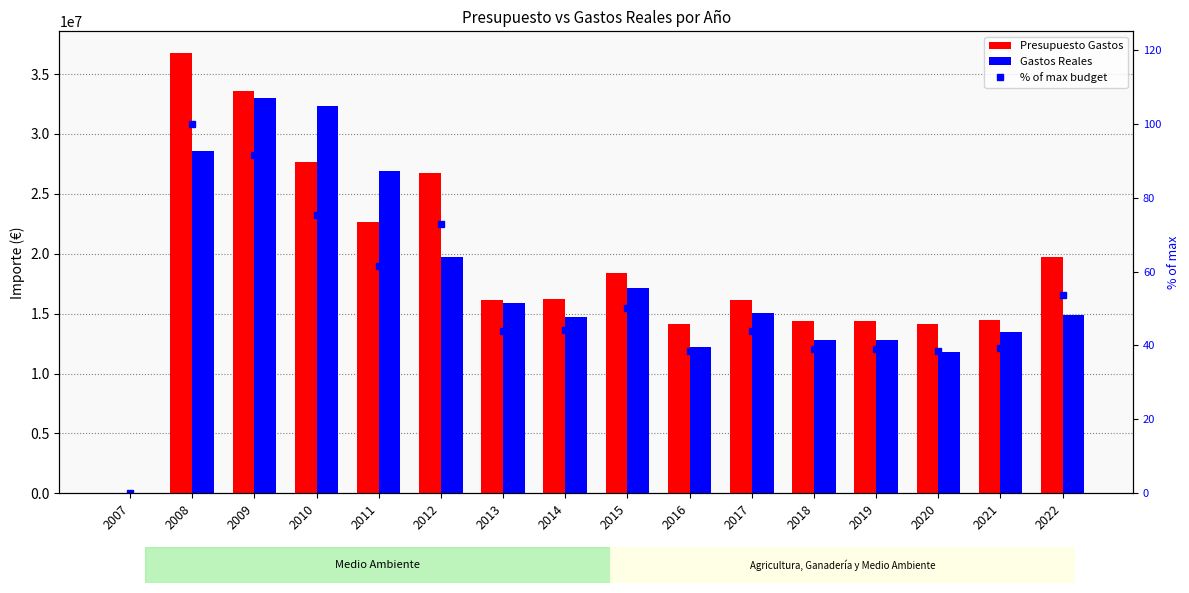

List the series in order of their peak value, highest first.

Presupuesto Gastos, Gastos Reales, % of max budget